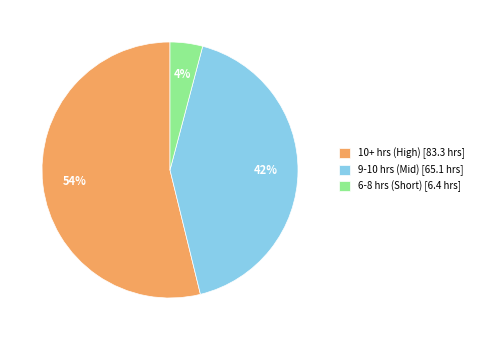

Is the sum of 9-10 hrs (Mid) [65.1 hrs] and 10+ hrs (High) [83.3 hrs] greater than half?

Yes